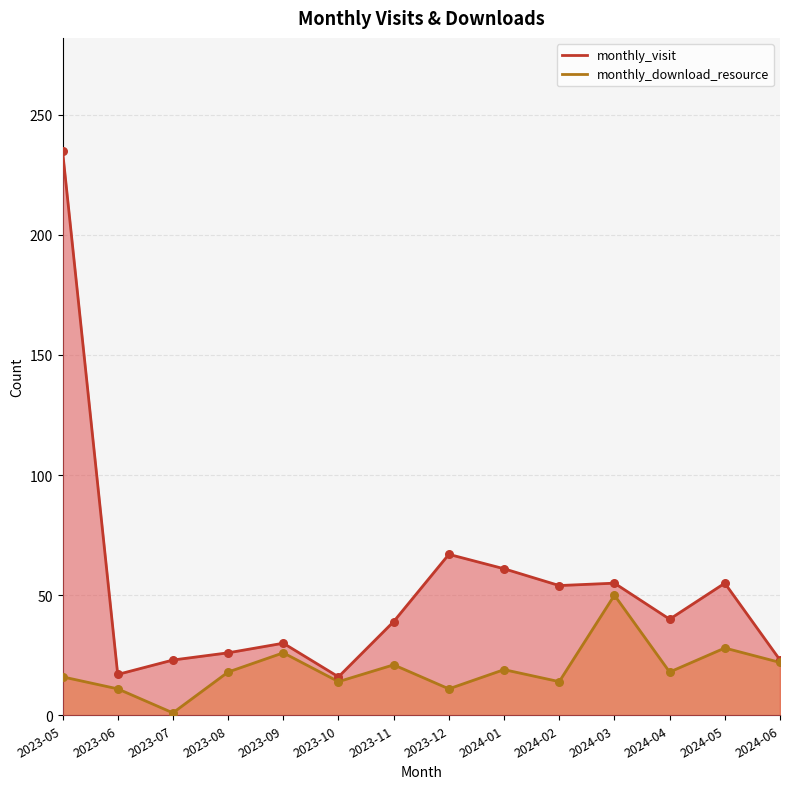

Is the value of monthly_download_resource at 2024-06 greater than the value of monthly_visit at 2023-06?

Yes